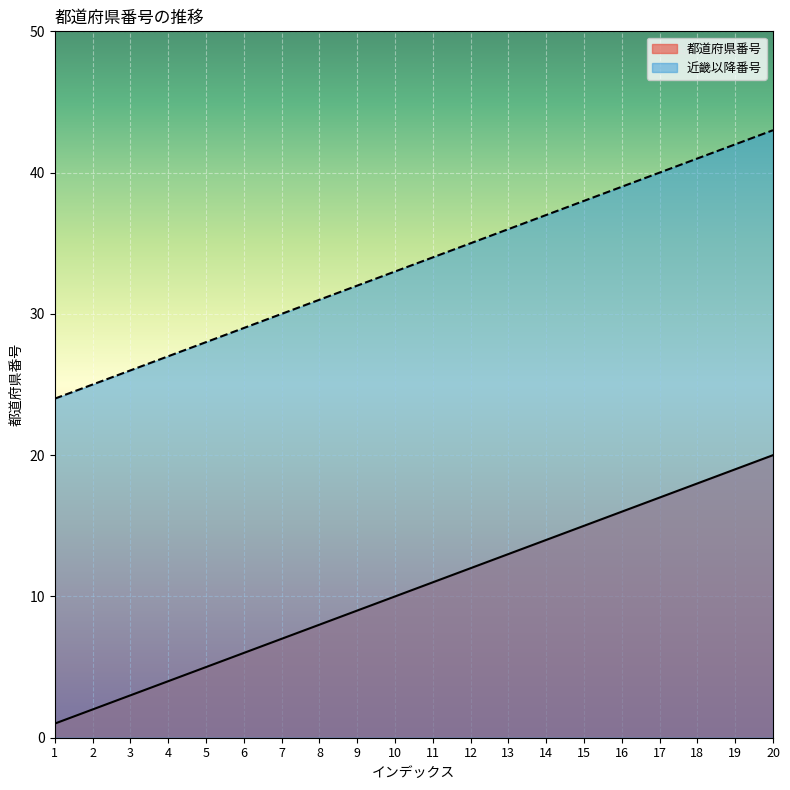

True or false: 近畿以降番号 and 都道府県番号 intersect in this chart.

False